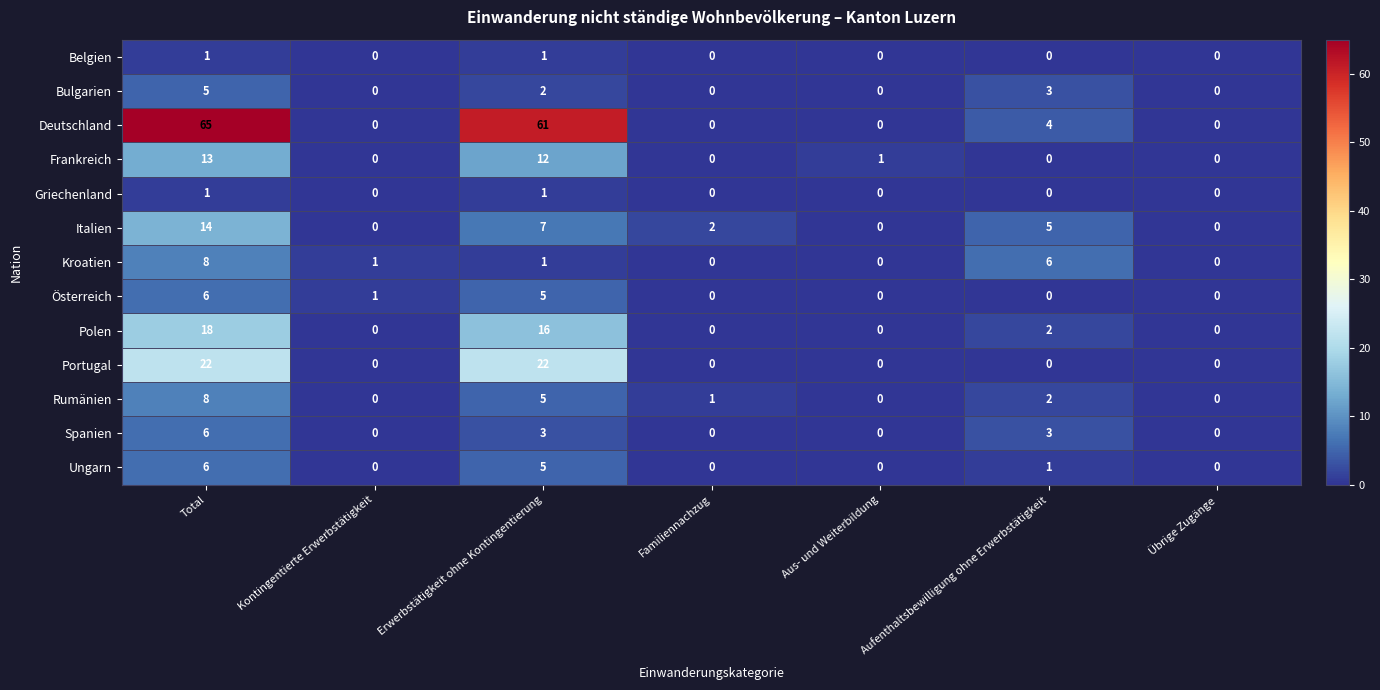

The Österreich series shows -2 at Familiennachzug. True or false?

False